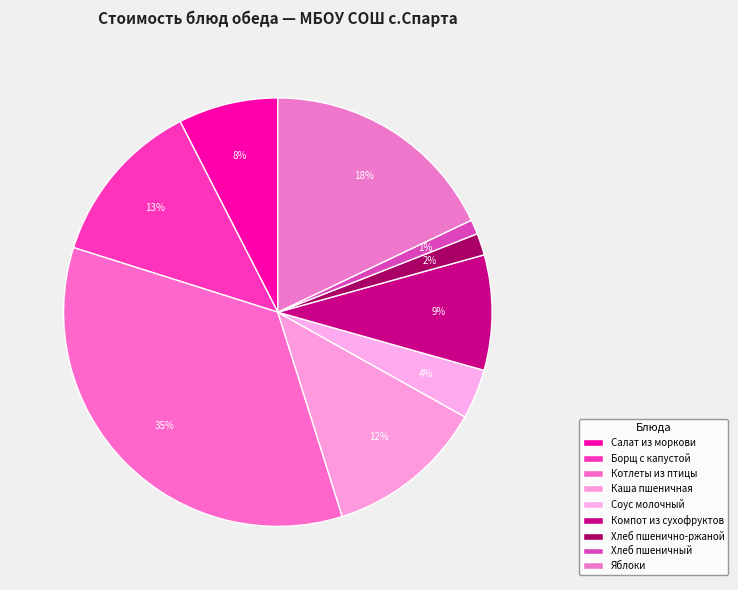

Is Салат из моркови the majority of the pie?

No